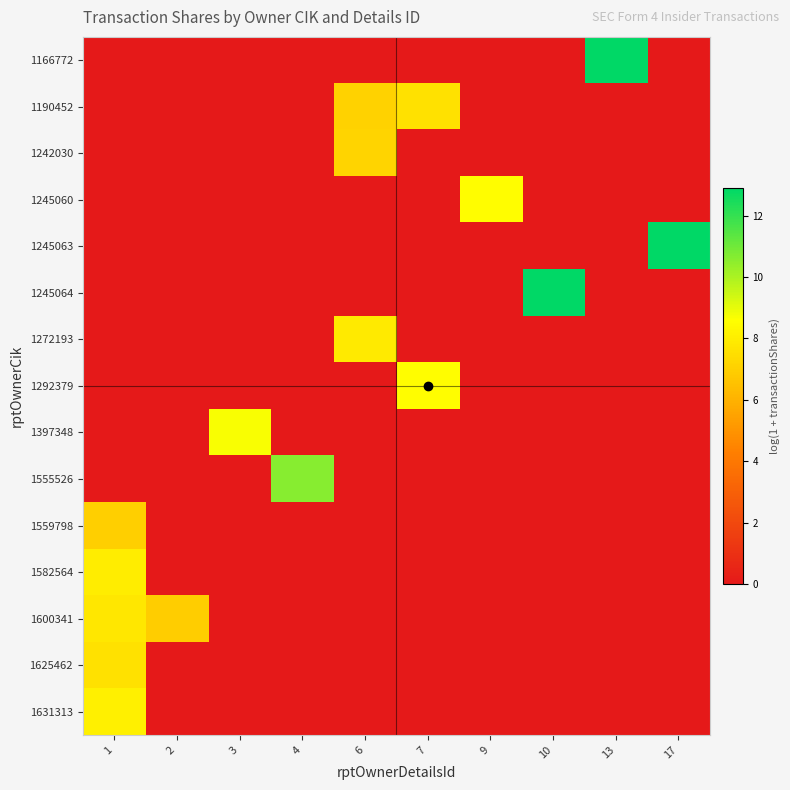

Reading left to right, list all the values displayed in this chart.

1166772: 1=0.0	2=0.0	3=0.0	4=0.0	6=0.0	7=0.0	9=0.0	10=0.0	13=12.9	17=0.0
1190452: 1=0.0	2=0.0	3=0.0	4=0.0	6=7.1	7=7.6	9=0.0	10=0.0	13=0.0	17=0.0
1242030: 1=0.0	2=0.0	3=0.0	4=0.0	6=7.2	7=0.0	9=0.0	10=0.0	13=0.0	17=0.0
1245060: 1=0.0	2=0.0	3=0.0	4=0.0	6=0.0	7=0.0	9=8.5	10=0.0	13=0.0	17=0.0
1245063: 1=0.0	2=0.0	3=0.0	4=0.0	6=0.0	7=0.0	9=0.0	10=0.0	13=0.0	17=12.9
1245064: 1=0.0	2=0.0	3=0.0	4=0.0	6=0.0	7=0.0	9=0.0	10=12.9	13=0.0	17=0.0
1272193: 1=0.0	2=0.0	3=0.0	4=0.0	6=7.9	7=0.0	9=0.0	10=0.0	13=0.0	17=0.0
1292379: 1=0.0	2=0.0	3=0.0	4=0.0	6=0.0	7=8.5	9=0.0	10=0.0	13=0.0	17=0.0
1397348: 1=0.0	2=0.0	3=8.7	4=0.0	6=0.0	7=0.0	9=0.0	10=0.0	13=0.0	17=0.0
1555526: 1=0.0	2=0.0	3=0.0	4=10.6	6=0.0	7=0.0	9=0.0	10=0.0	13=0.0	17=0.0
1559798: 1=7.0	2=0.0	3=0.0	4=0.0	6=0.0	7=0.0	9=0.0	10=0.0	13=0.0	17=0.0
1582564: 1=8.0	2=0.0	3=0.0	4=0.0	6=0.0	7=0.0	9=0.0	10=0.0	13=0.0	17=0.0
1600341: 1=7.8	2=6.9	3=0.0	4=0.0	6=0.0	7=0.0	9=0.0	10=0.0	13=0.0	17=0.0
1625462: 1=7.6	2=0.0	3=0.0	4=0.0	6=0.0	7=0.0	9=0.0	10=0.0	13=0.0	17=0.0
1631313: 1=8.1	2=0.0	3=0.0	4=0.0	6=0.0	7=0.0	9=0.0	10=0.0	13=0.0	17=0.0